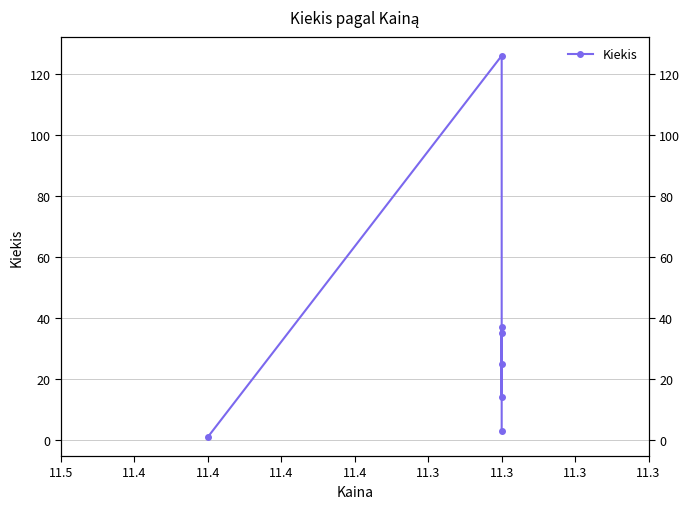

Reading left to right, list all the values displayed in this chart.

1	126	14	37	25	35	3